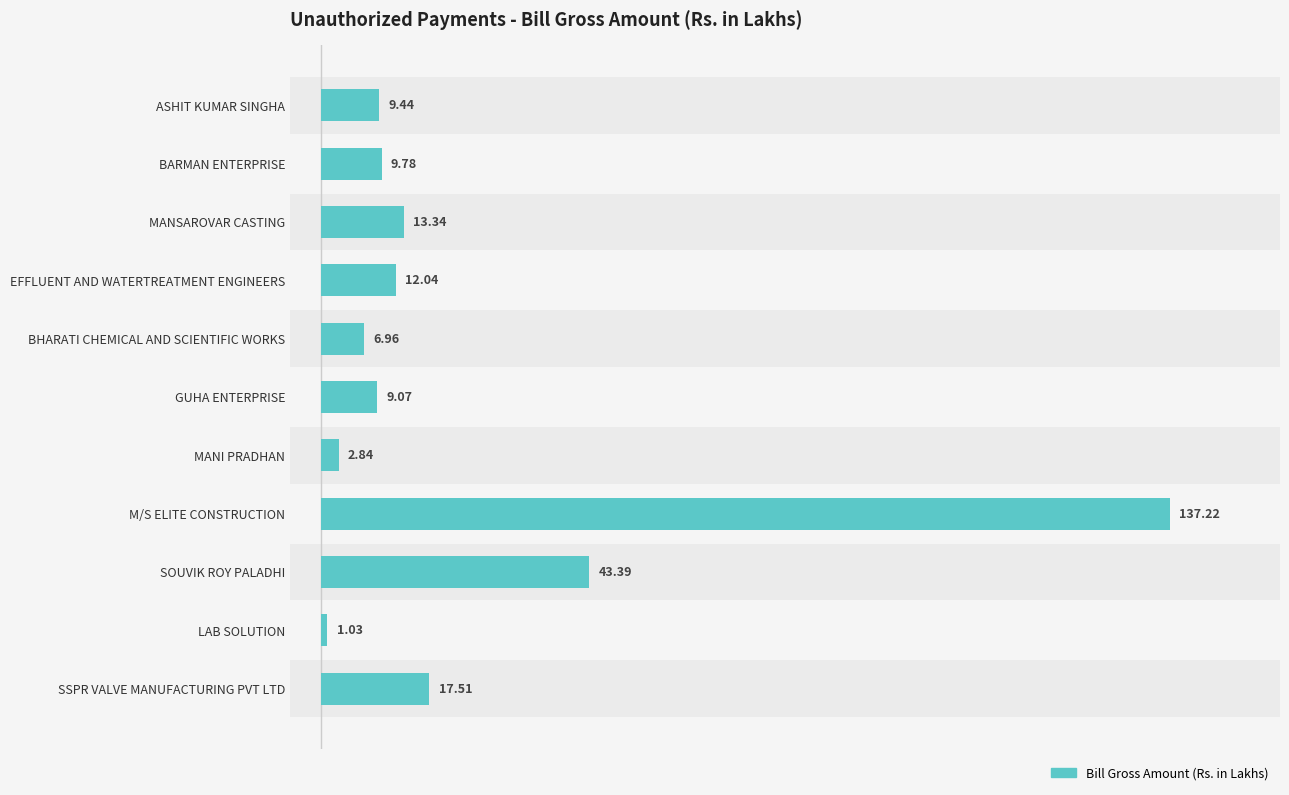

What is the smallest value displayed?

1.0